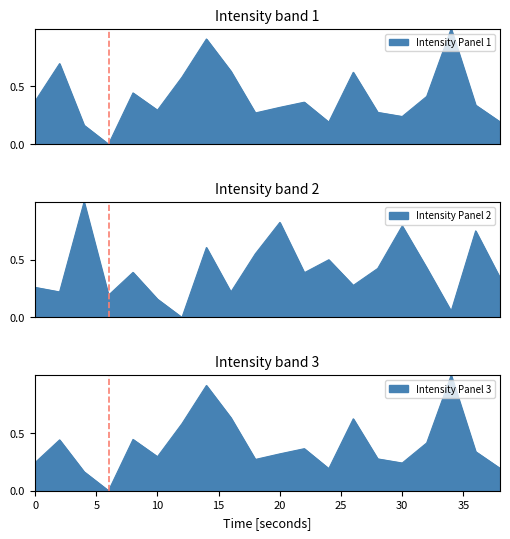

True or false: Intensity Panel 3 has more than 1 interior local peaks.

True